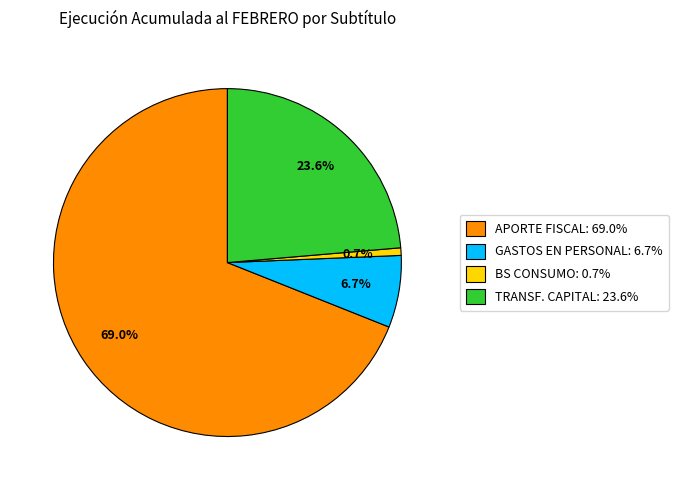

What is the smallest slice in the pie chart?

BS CONSUMO: 0.7%